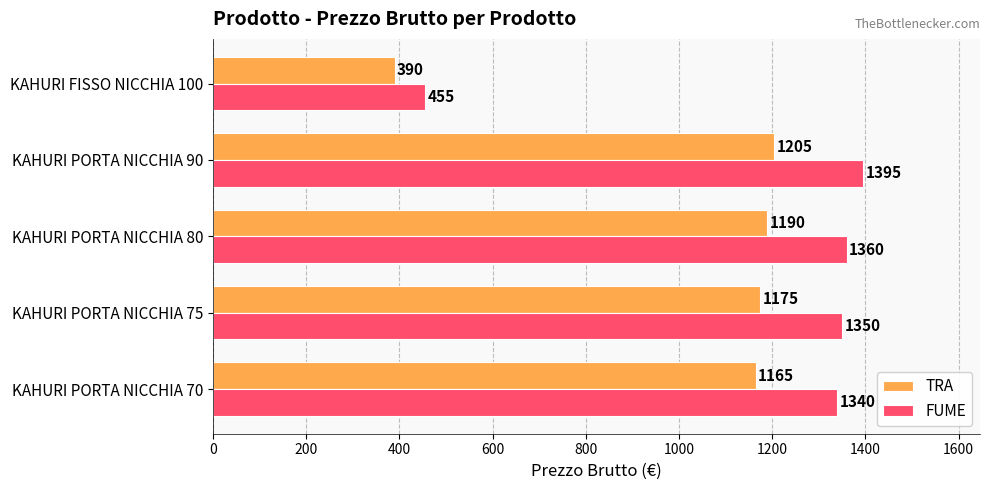

Rank the categories by TRA value from highest to lowest.

KAHURI PORTA NICCHIA 90, KAHURI PORTA NICCHIA 80, KAHURI PORTA NICCHIA 75, KAHURI PORTA NICCHIA 70, KAHURI FISSO NICCHIA 100